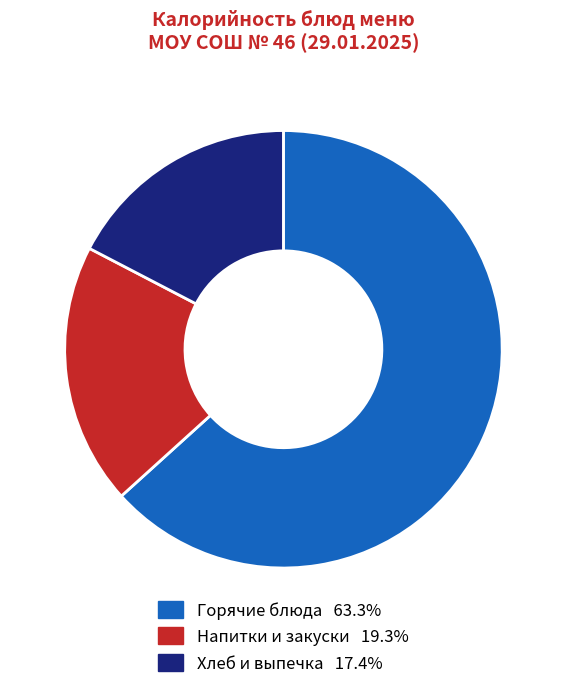

Does any single category account for the majority?

Yes